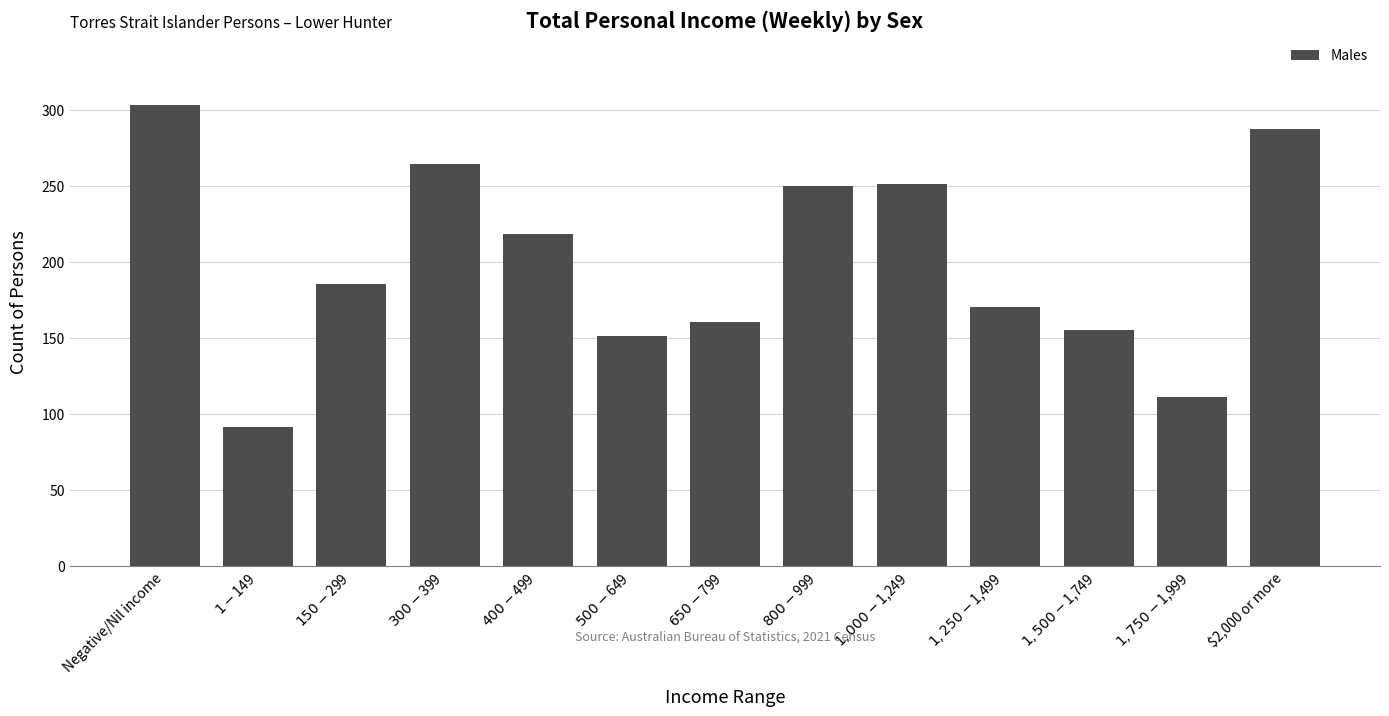

How many values are below 185?

6